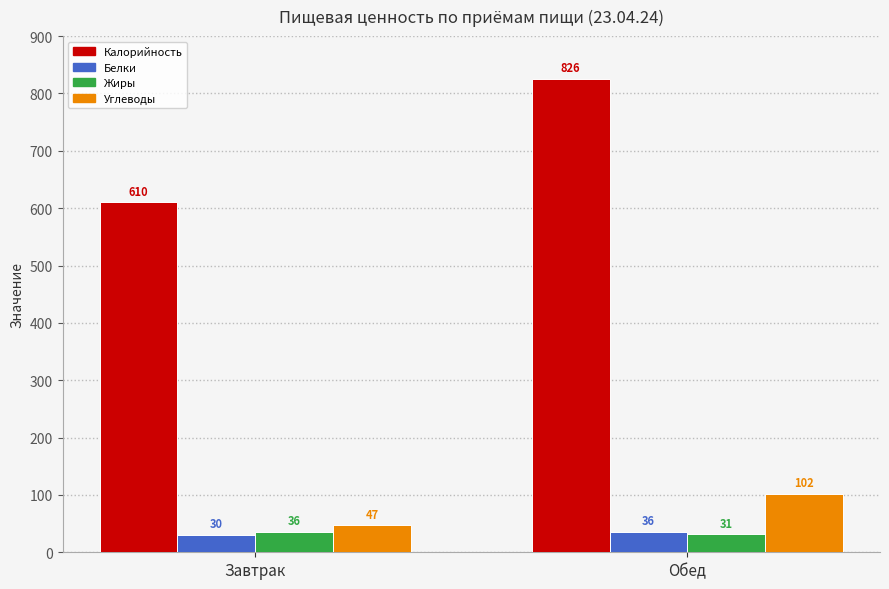

What position from the right is Обед?

1